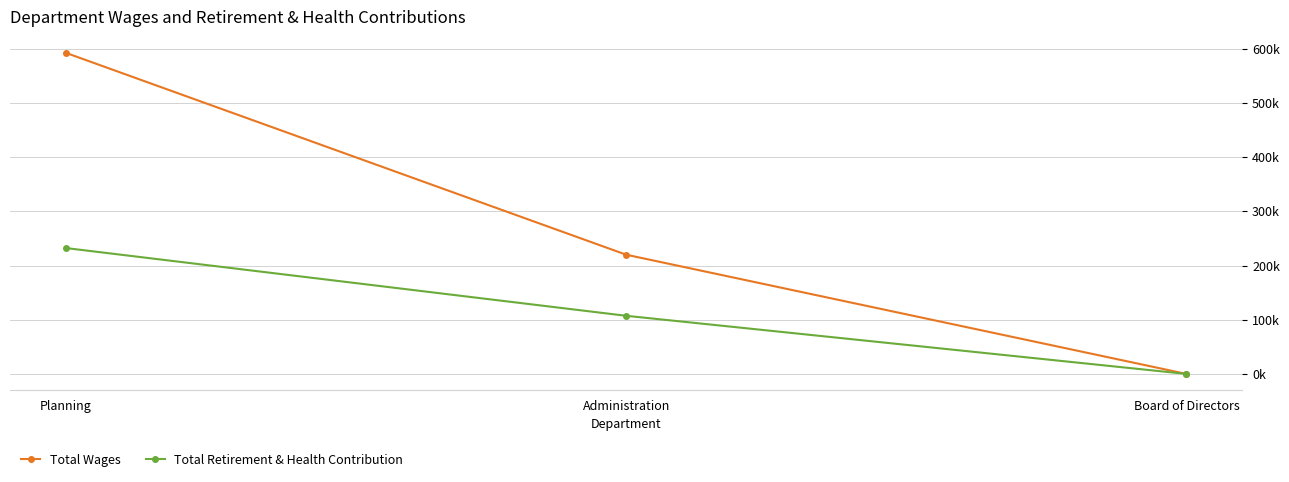

How many Total Retirement & Health Contribution values are between 0 and 232274?

3